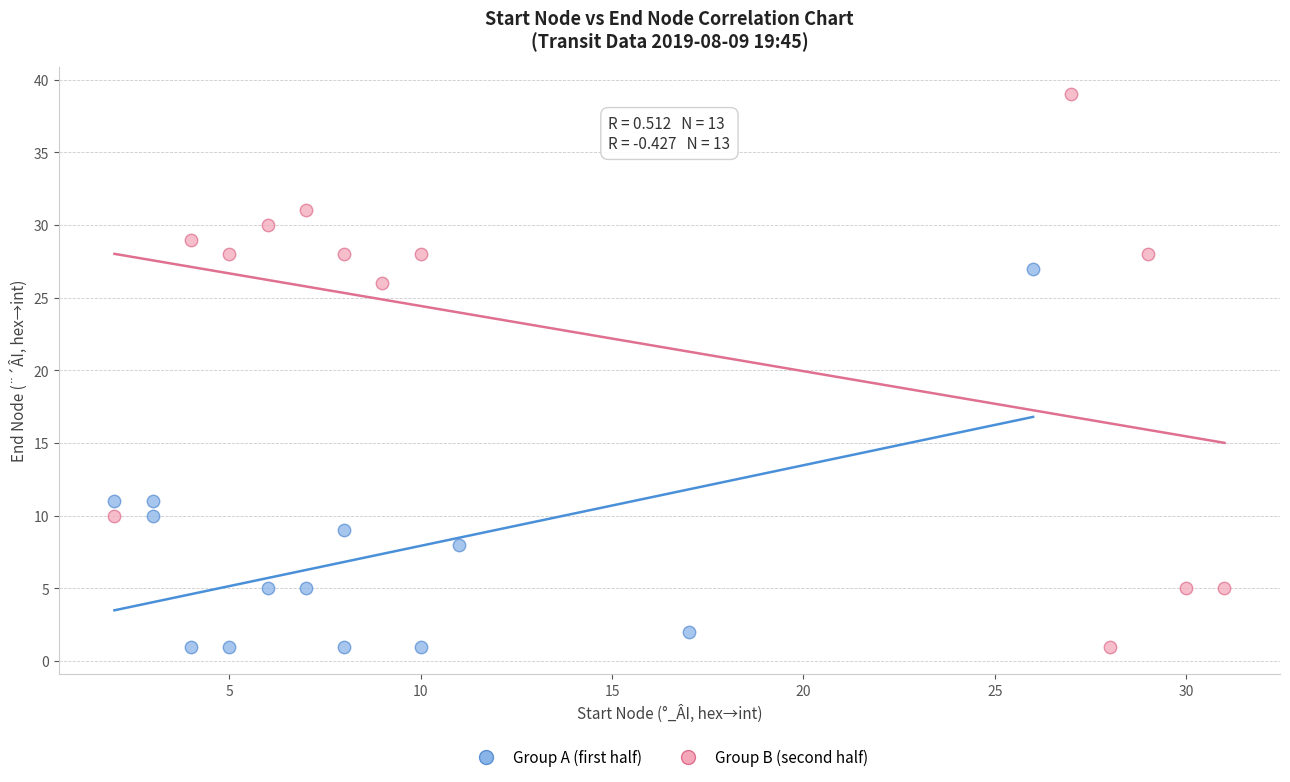

Which series reaches the maximum Y coordinate?

Group B (second half)